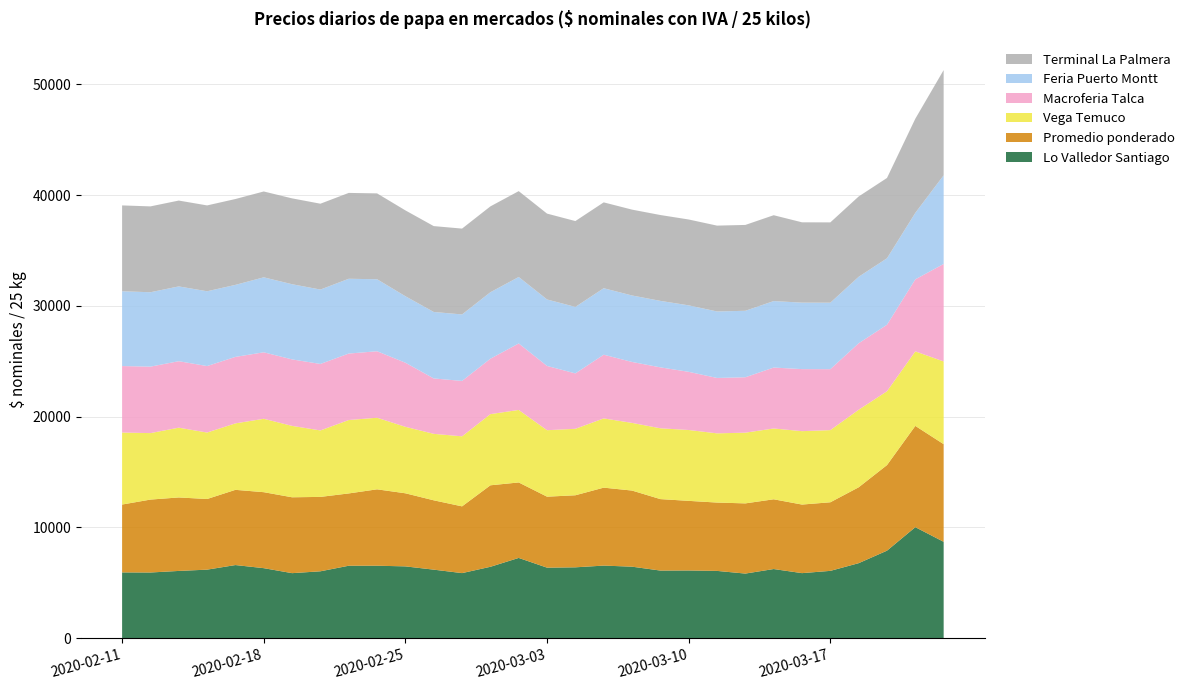

Reading right to left, what are all the values shown in this chart?

Lo Valledor Santiago: 8705.1	10026.5	7905.8	6776.1	6082.1	5877.3	6247.4	5837.7	6079.2	6117.7	6109.7	6459.9	6557.8	6402.0	6371.8	7250.0	6449.0	5879.8	6192.4	6486.9	6546.9	6545.5	6043.1	5875.7	6326.2	6606.6	6192.4	6075.9	5934.5	5942.6
Promedio ponderado: 8813.5	9140.3	7723.9	6848.5	6190.8	6190.1	6294.9	6335.3	6168.3	6282.8	6450.1	6871.3	7035.5	6503.8	6406.7	6812.2	7356.6	6024.8	6258.4	6597.3	6894.8	6526.3	6715.2	6848.3	6858.5	6788.9	6375.6	6632.6	6581.6	6126.1
Vega Temuco: 7465.2	6727.3	6666.7	7000.0	6513.6	6625.0	6391.3	6383.6	6247.5	6396.8	6391.3	6107.1	6250.0	6000.0	6000.0	6545.4	6424.2	6321.4	6000.0	6000.0	6462.7	6625.0	6000.0	6444.4	6625.0	6000.0	6000.0	6297.9	6000.0	6500.0
Macroferia Talca: 8800.0	6500.0	6000.0	6000.0	5500.0	5600.0	5500.0	5000.0	5000.0	5250.0	5500.0	5500.0	5750.0	5000.0	5800.0	6000.0	5000.0	5000.0	5000.0	5785.7	6000.0	6000.0	6000.0	6000.0	6000.0	6000.0	6000.0	6000.0	6000.0	6000.0
Feria Puerto Montt: 8000.0	6000.0	6000.0	6000.0	6000.0	6000.0	6000.0	6000.0	6000.0	6000.0	6000.0	6000.0	6000.0	6000.0	6000.0	6000.0	6000.0	6000.0	6000.0	6000.0	6500.0	6750.0	6714.0	6786.0	6766.8	6500.0	6750.0	6750.0	6714.0	6750.0
Terminal La Palmera: 9500.0	8500.0	7250.0	7250.0	7250.0	7250.0	7750.0	7750.0	7750.0	7750.0	7750.0	7750.0	7750.0	7750.0	7750.0	7750.0	7750.0	7750.0	7750.0	7750.0	7750.0	7750.0	7750.0	7750.0	7750.0	7750.0	7750.0	7750.0	7750.0	7750.0